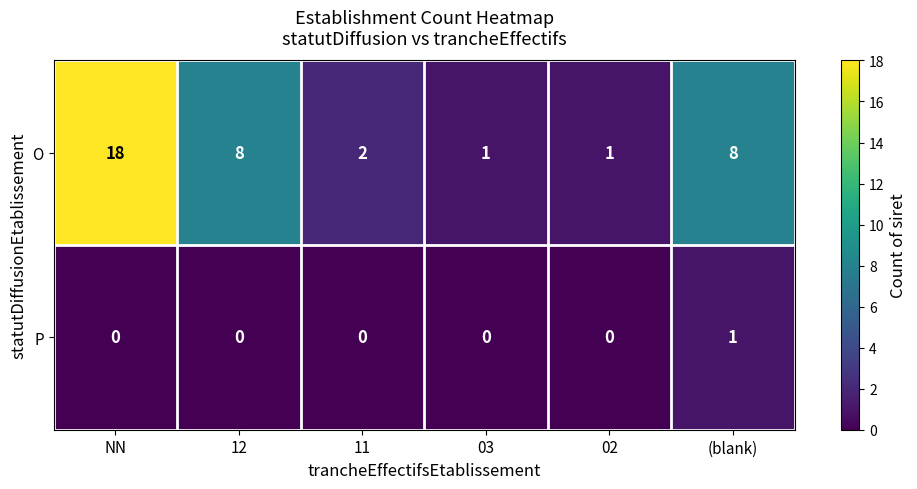

How many data points in P are above 0?

1